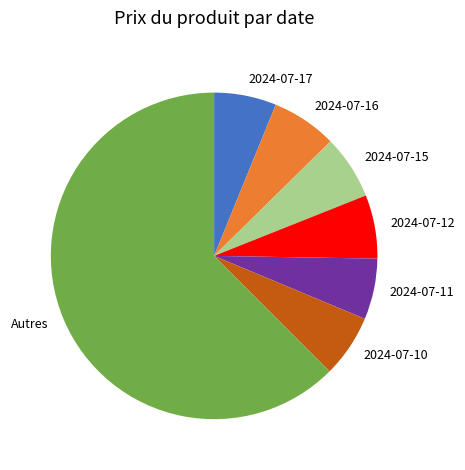

What is the largest slice in the pie chart?

Autres